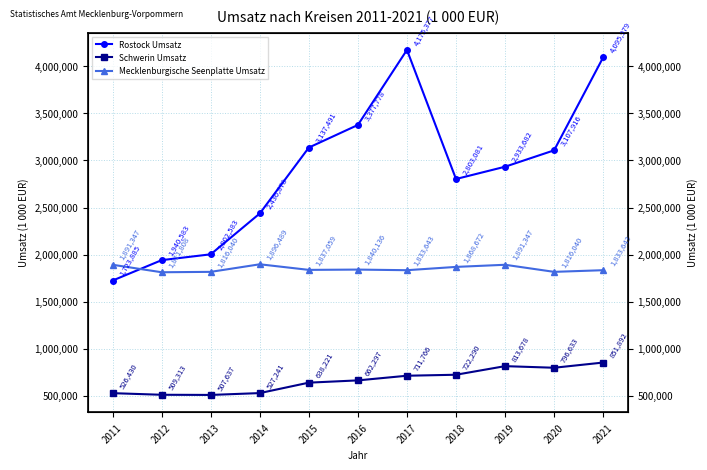

Which category has the highest value in the Schwerin Umsatz series?

2021